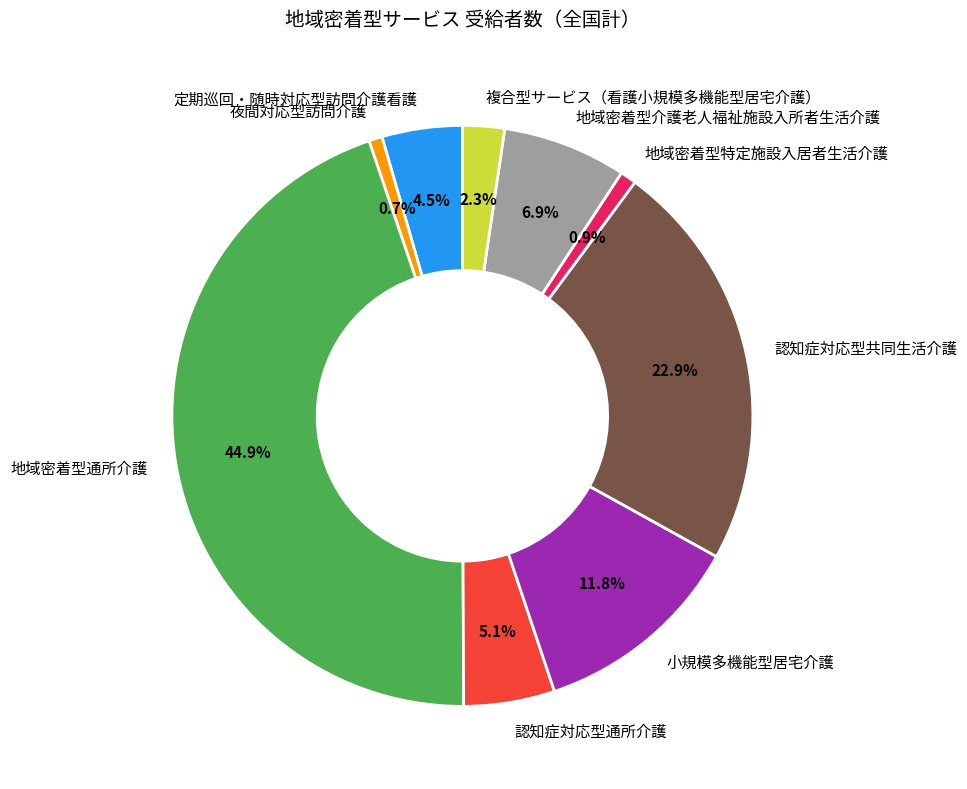

How many slices are in this pie chart?

9